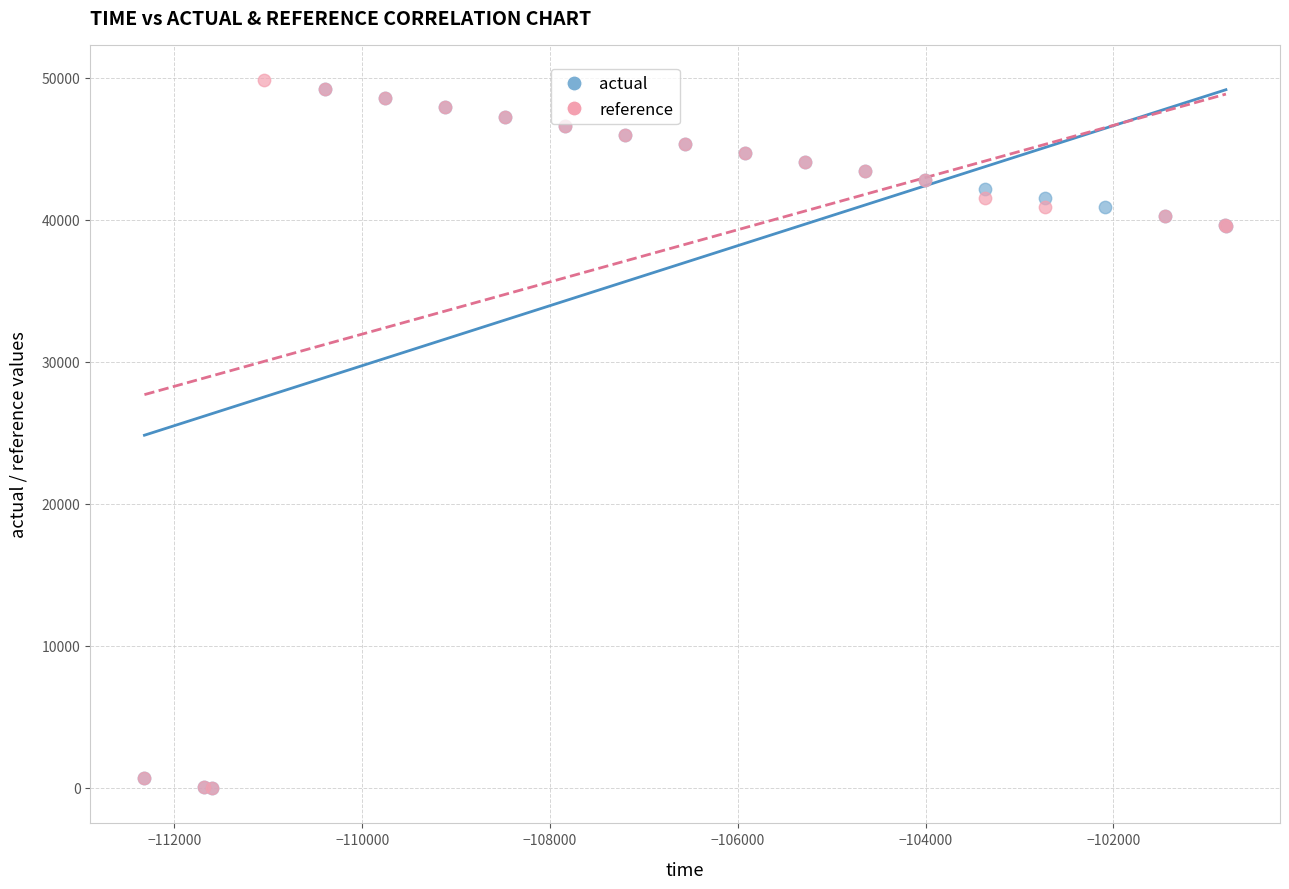

Which series has the widest spread of Y values?

reference